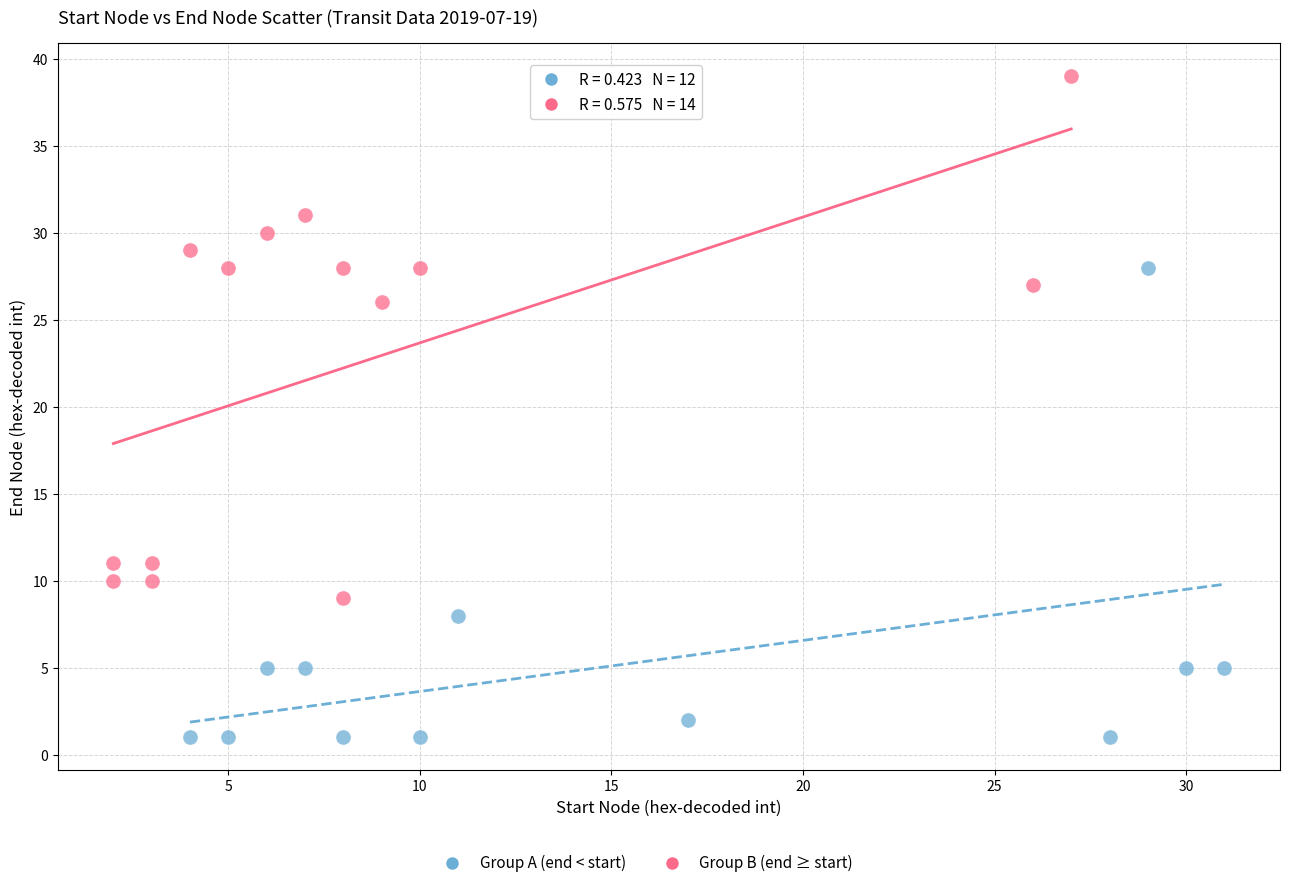

Which series reaches the maximum Y coordinate?

Group B (end ≥ start)